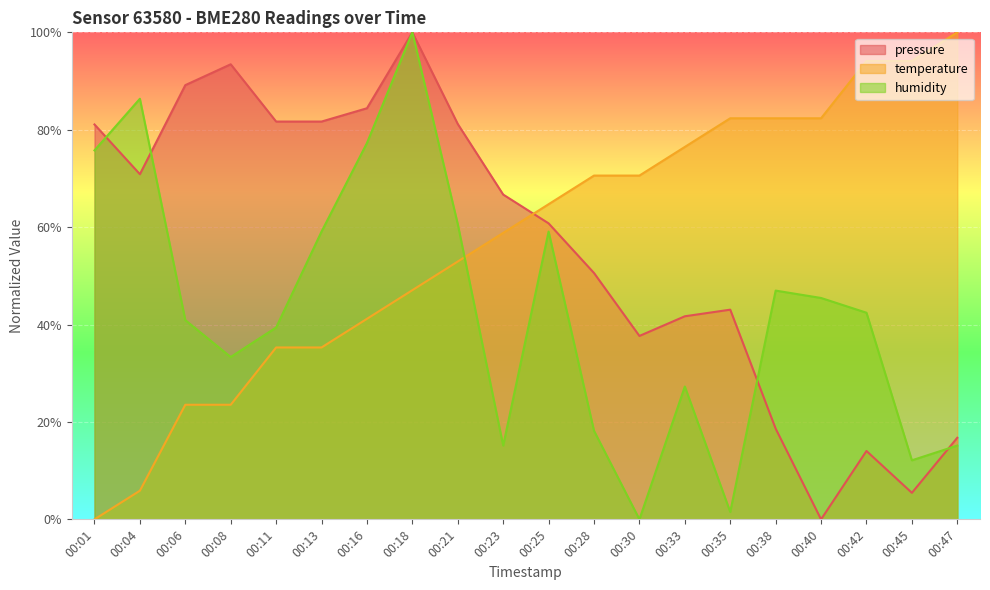

How many data points in pressure are above 66?

10